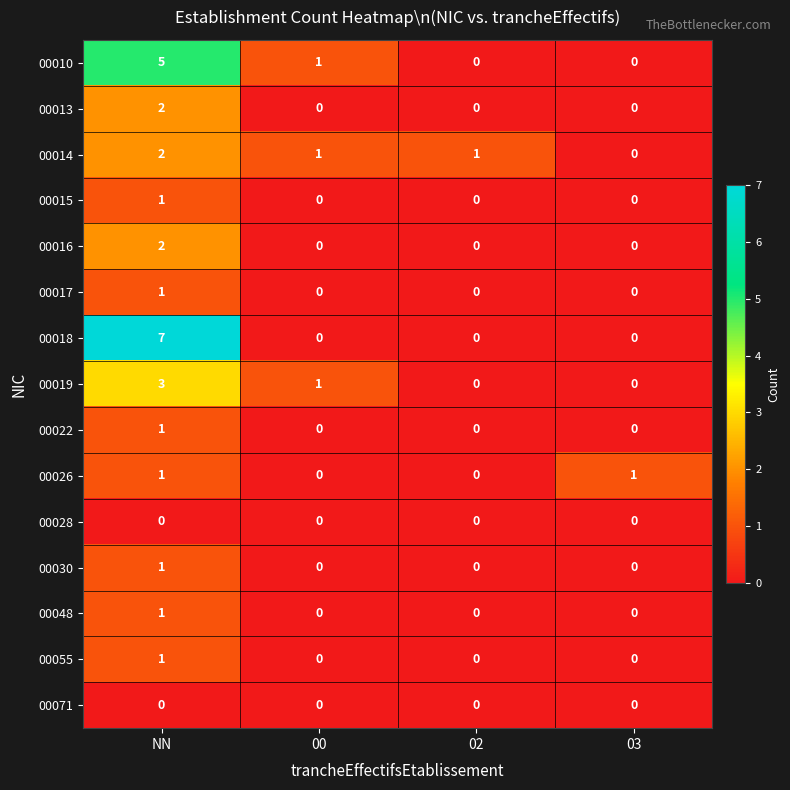

What is the spread (max minus min) of values at 02?

1